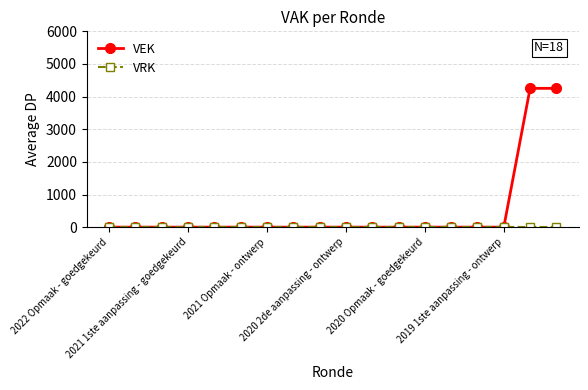

Which series has the largest total across all categories?

VEK